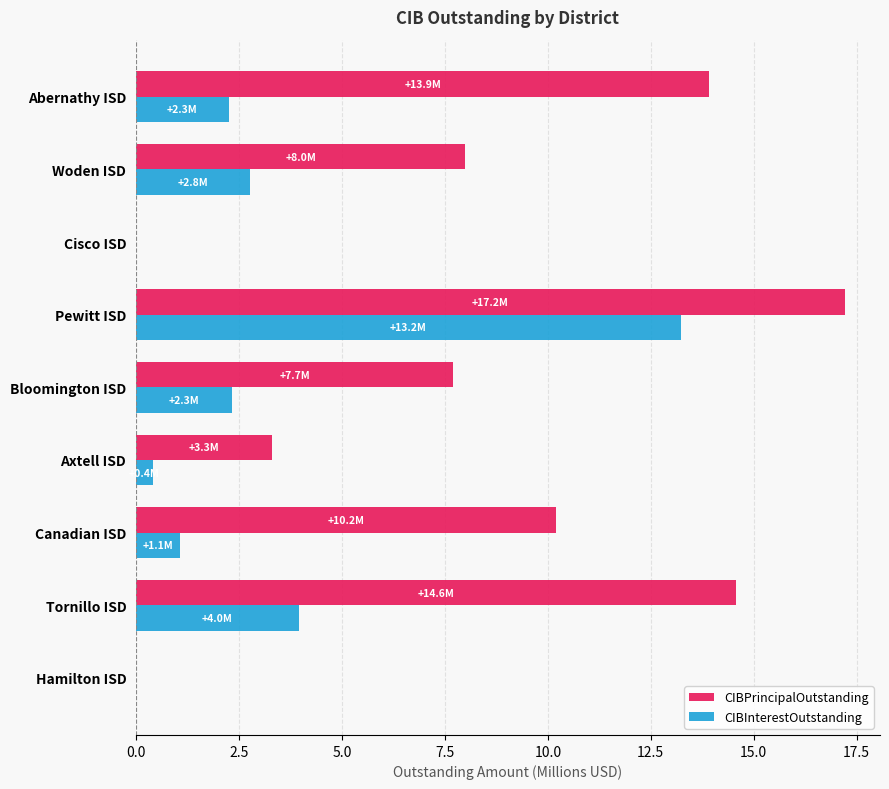

What is the sum of all CIBInterestOutstanding values?

26.0